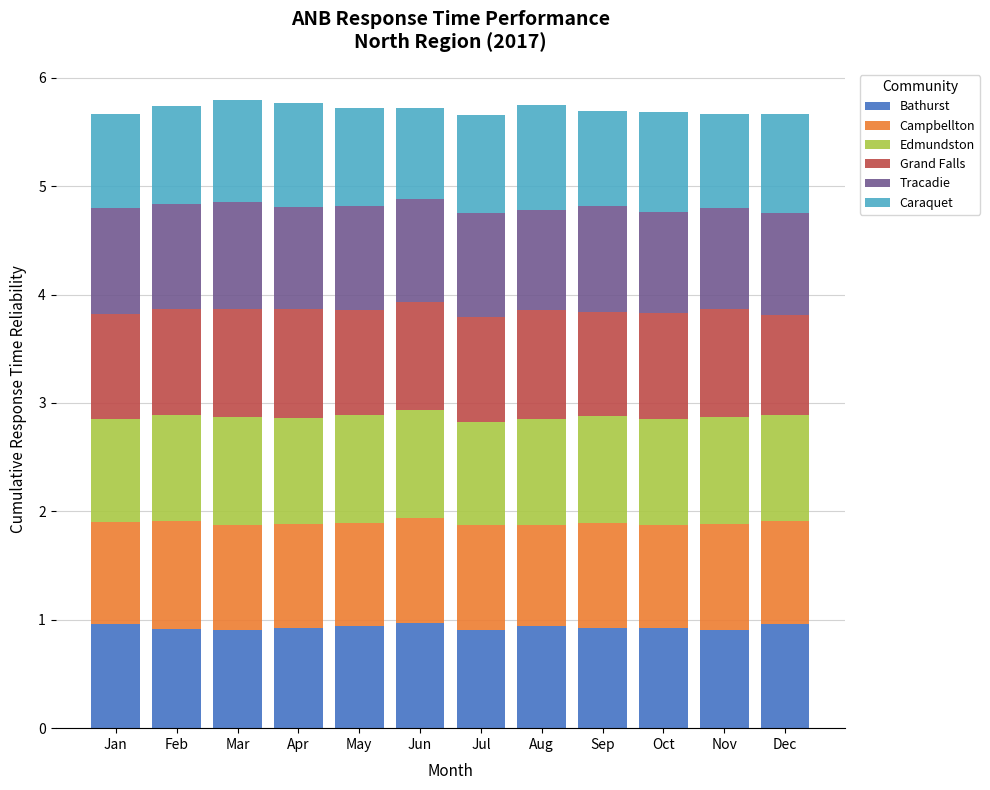

What is the lowest value of the Bathurst series?

0.9